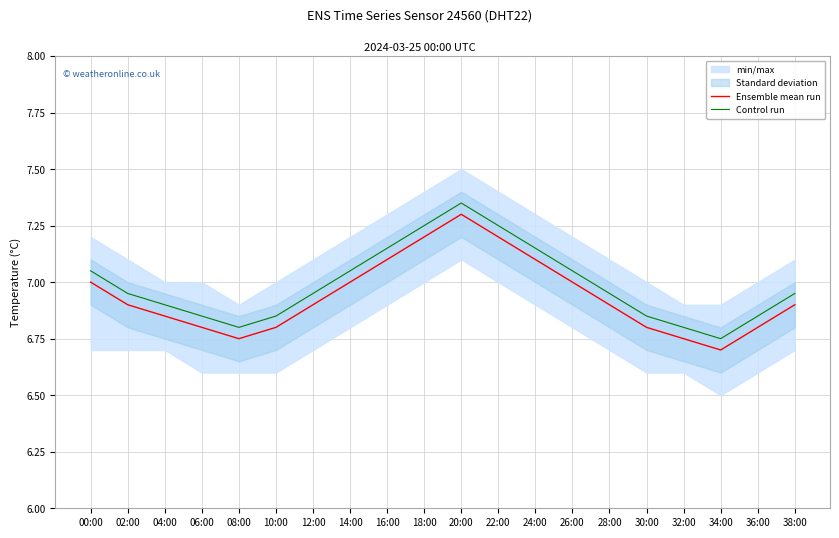

True or false: Control run and Ensemble mean run intersect in this chart.

False